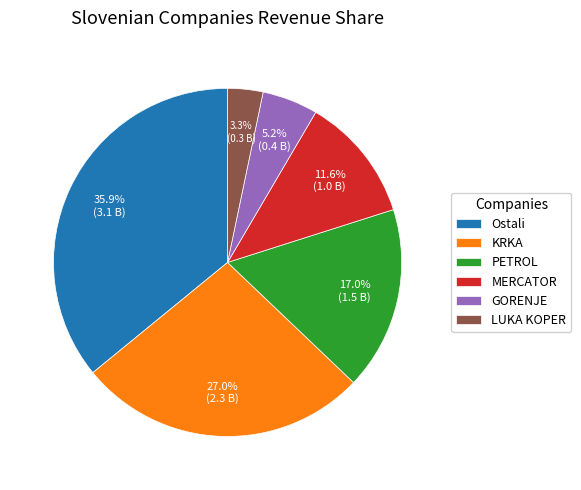

Rank the categories by value from highest to lowest.

Ostali, KRKA, PETROL, MERCATOR, GORENJE, LUKA KOPER